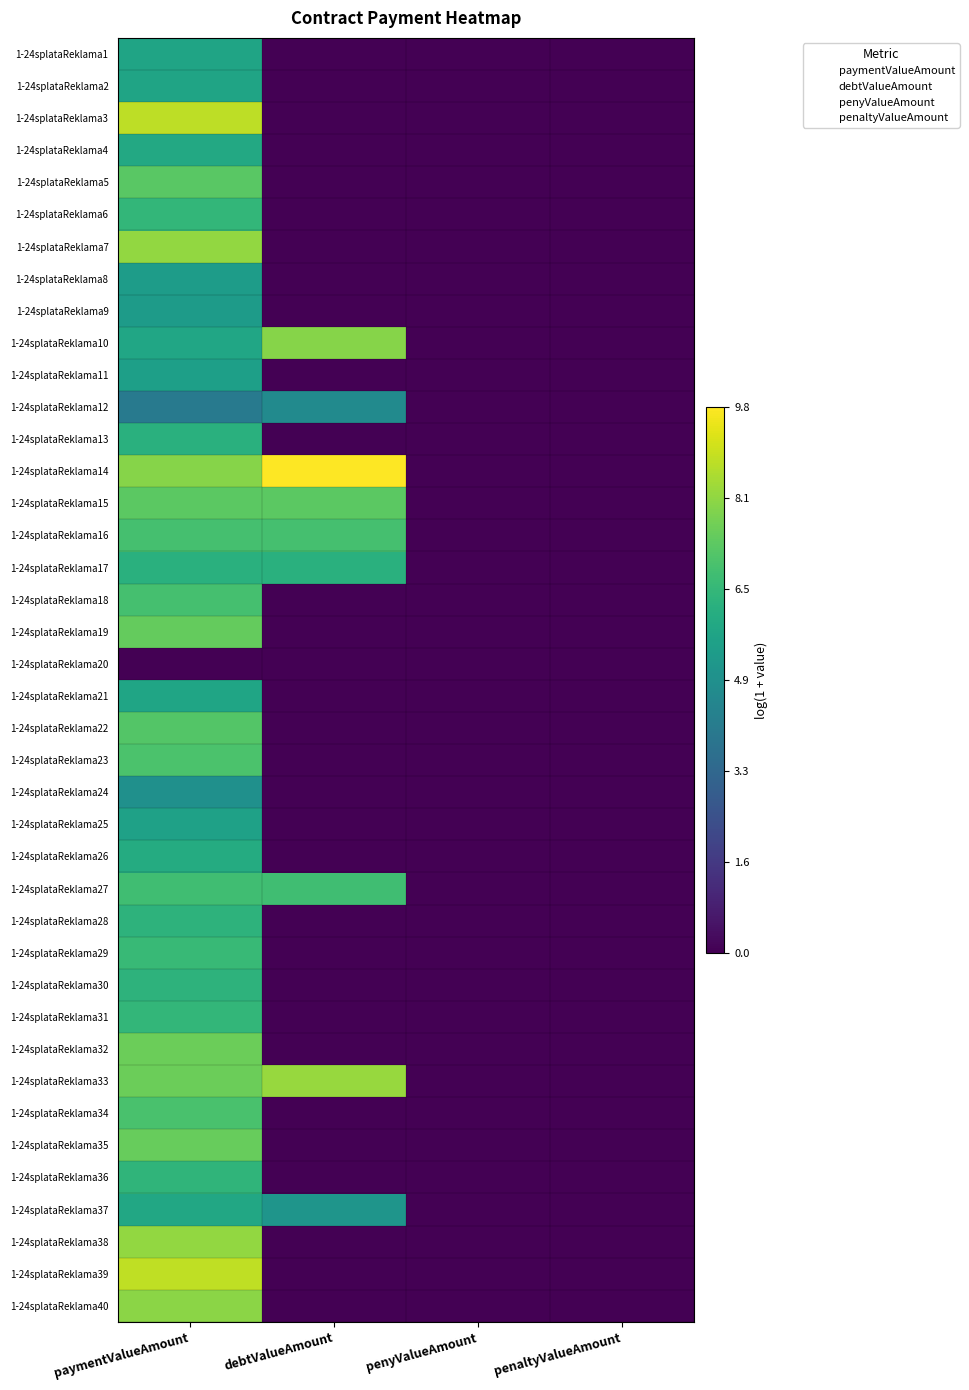

At how many categories does at least one series exceed 2?

2